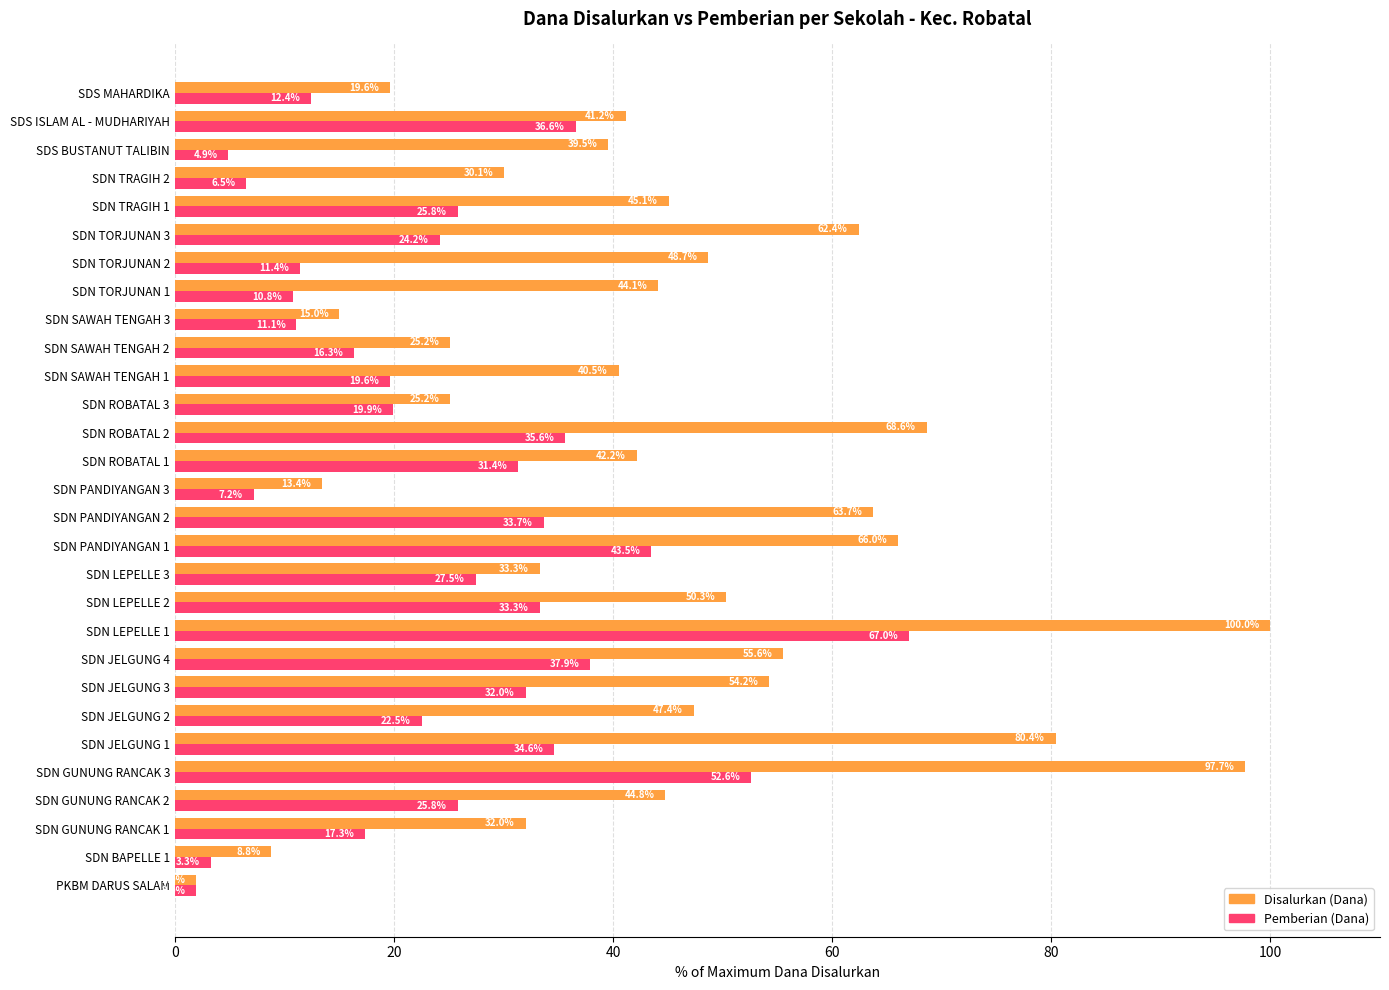

Read the Disalurkan (Dana) value at SDN JELGUNG 2.

47.4